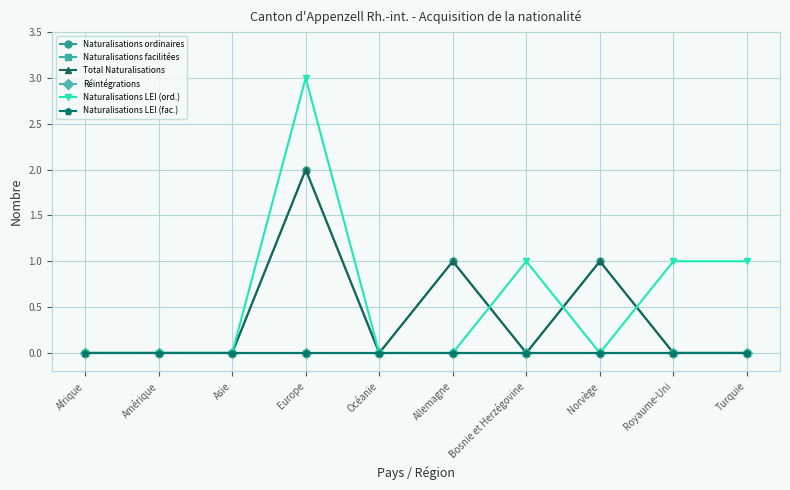

True or false: Naturalisations ordinaires and Naturalisations facilitées cross at least once.

False